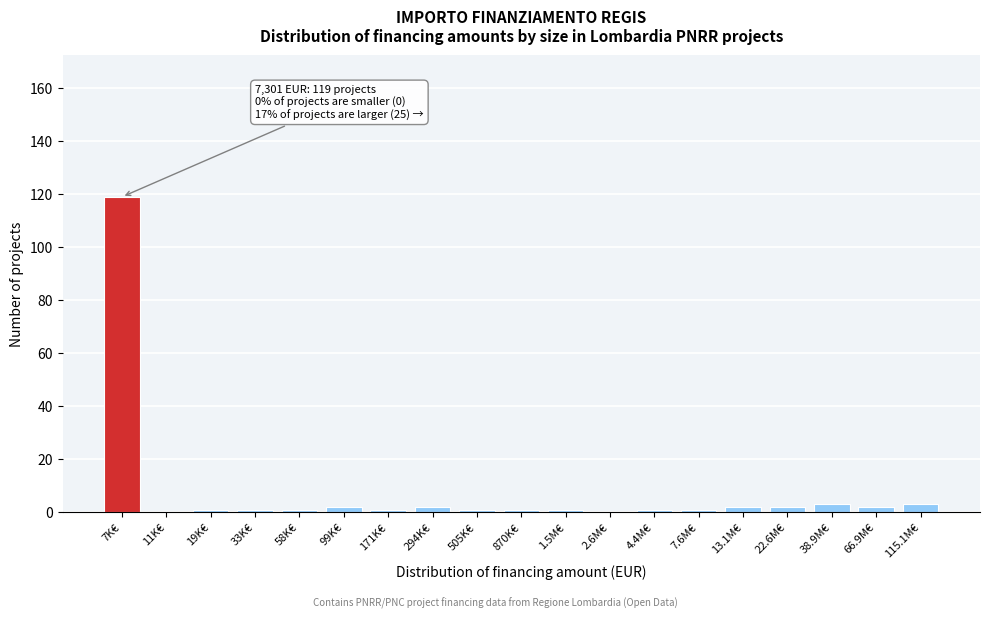

Reading left to right, extract all data points from this chart.

7K€=119	11K€=0	19K€=1	33K€=1	58K€=1	99K€=2	171K€=1	294K€=2	505K€=1	870K€=1	1.5M€=1	2.6M€=0	4.4M€=1	7.6M€=1	13.1M€=2	22.6M€=2	38.9M€=3	66.9M€=2	115.1M€=3